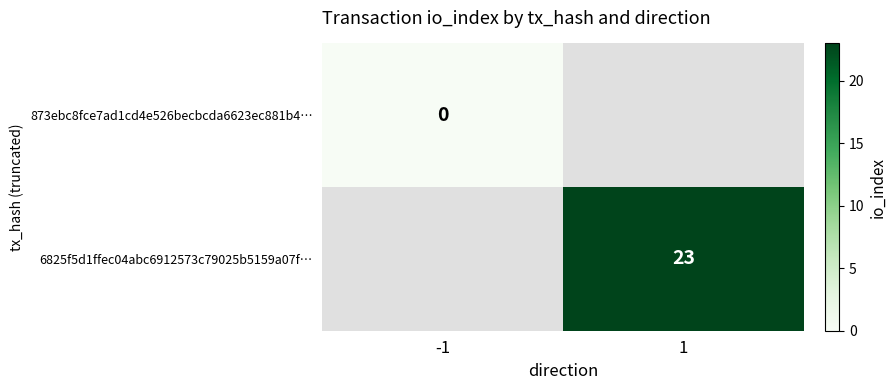

The value of 6825f5d1ffec04abc6912573c79025b5159a07f… at 1 is 23. True or false?

True